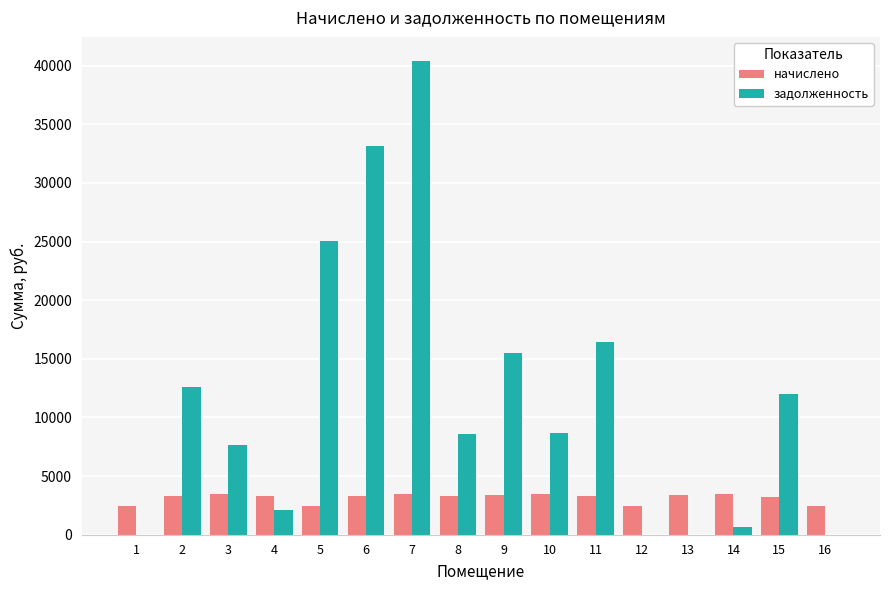

Where does the начислено series first go above 3308?

2